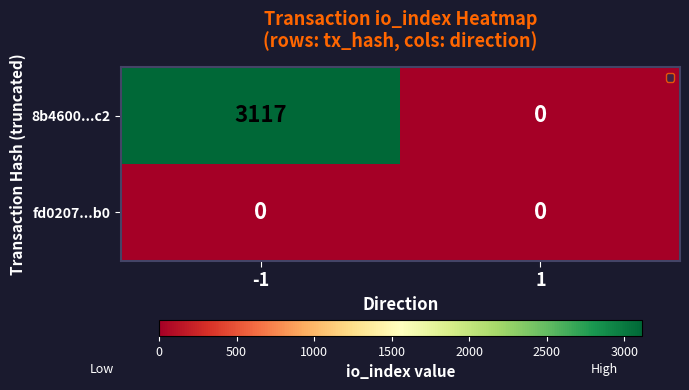

What is the sum of all 8b4600...c2 values?

3117